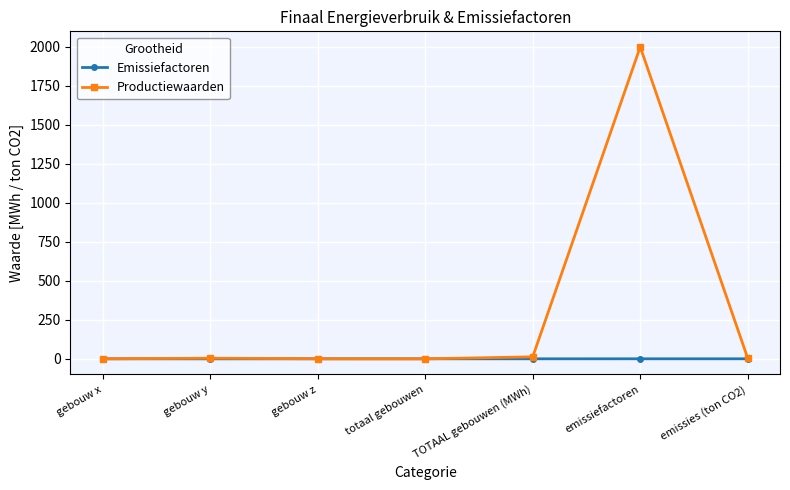

List the series in order of their overall mean, highest first.

Productiewaarden, Emissiefactoren